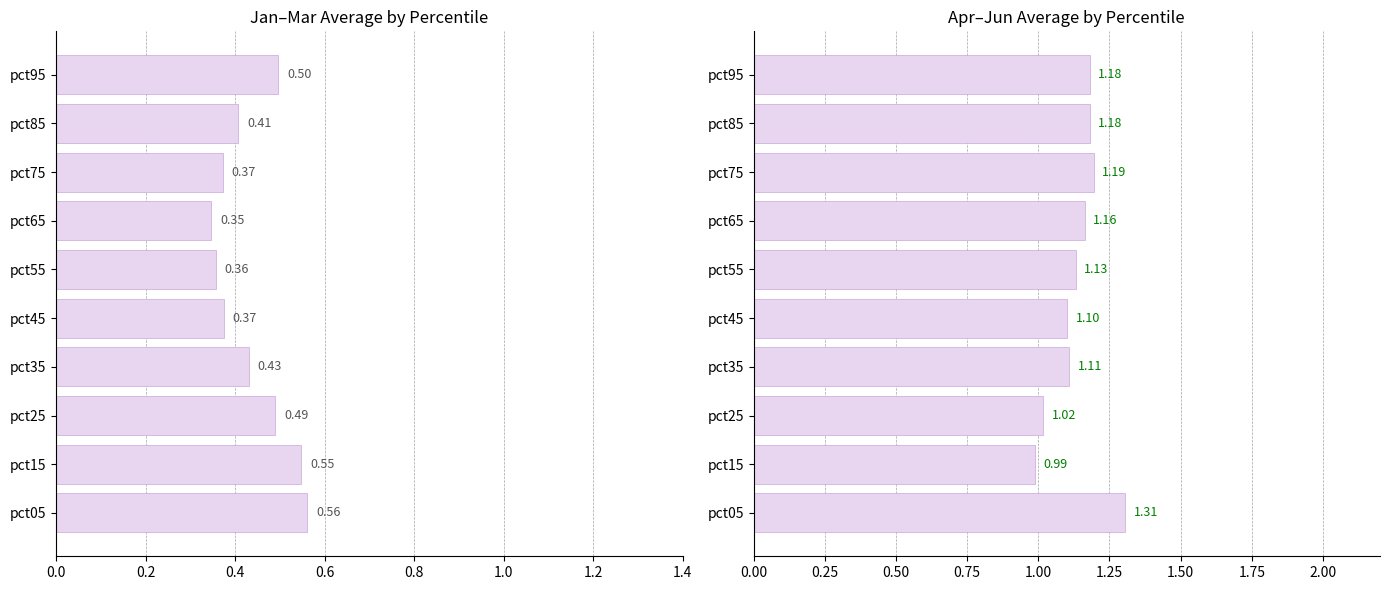

How many data points in Apr-Jun avg are less than 1?

1